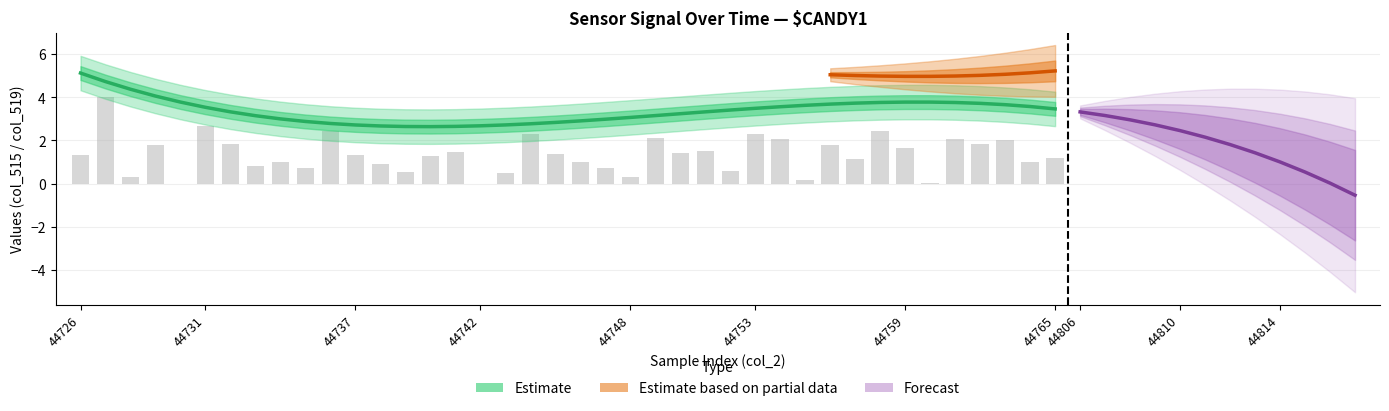

Reading right to left, what are all the values shown in this chart?

44765=1.2	44764=1.0	44763=2.0	44762=1.8	44761=2.1	44760=0.0	44759=1.7	44758=2.4	44757=1.2	44756=1.8	44755=0.1	44754=2.1	44753=2.3	44752=0.6	44751=1.5	44750=1.4	44749=2.1	44748=0.3	44747=0.7	44746=1.0	44745=1.4	44744=2.3	44743=0.5	44742=0.0	44741=1.5	44740=1.3	44739=0.5	44738=0.9	44737=1.3	44736=2.4	44735=0.7	44734=1.0	44733=0.8	44732=1.8	44731=2.7	44730=0.0	44729=1.8	44728=0.3	44727=4.0	44726=1.3